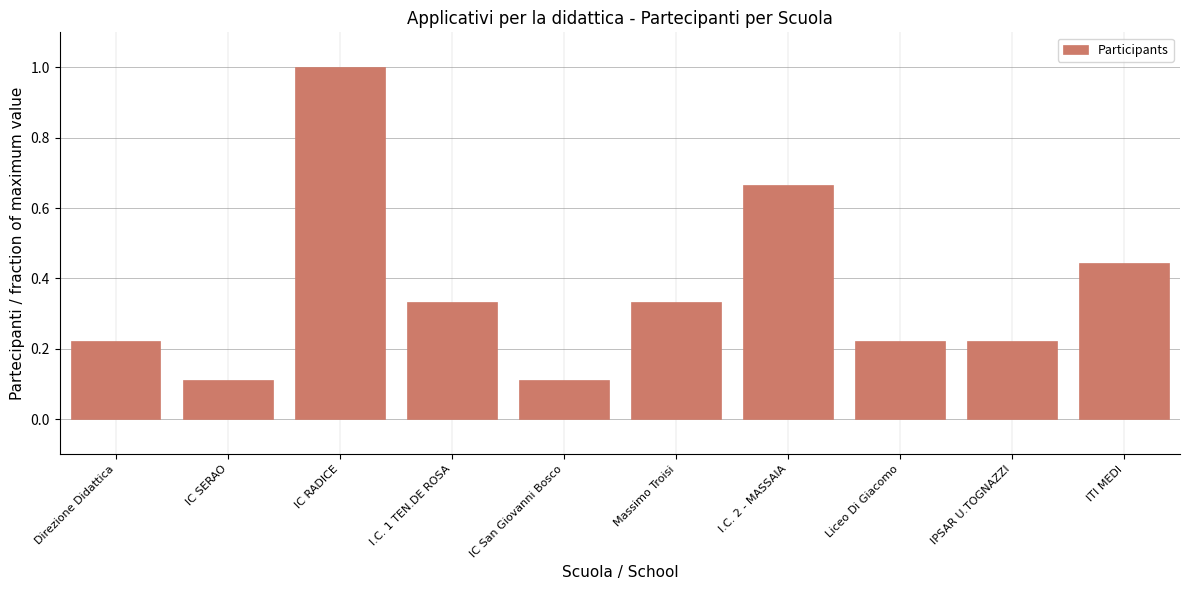

What is the label of the 6th bar from the right?

IC San Giovanni Bosco